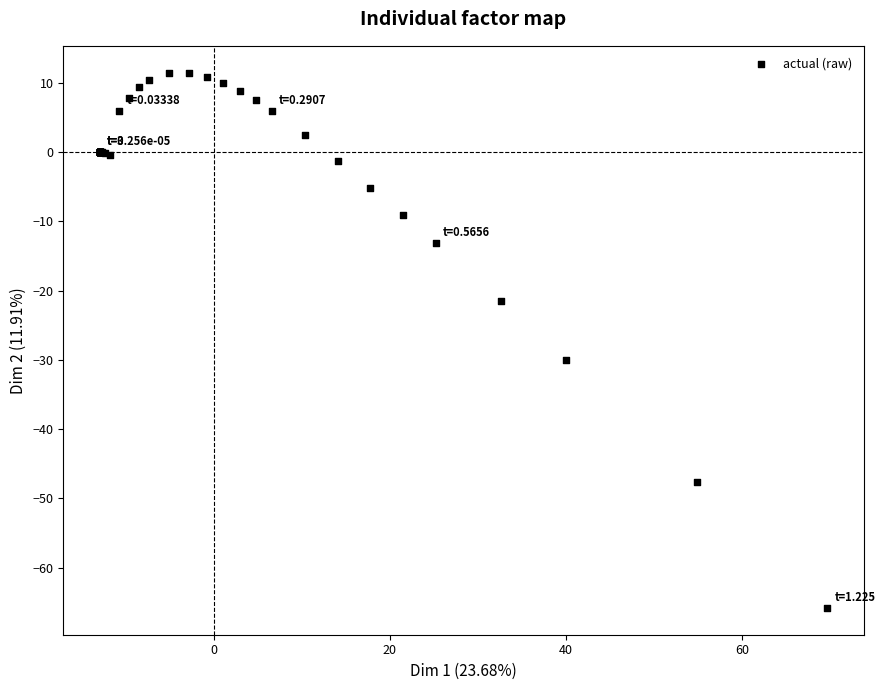

What Y value in the scatter plot is closest to -27?

-30.1